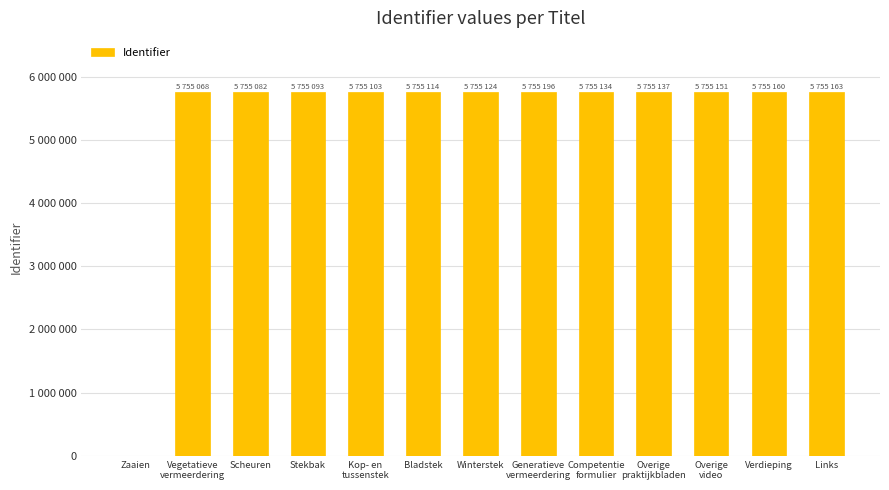

Reading left to right, extract all data points from this chart.

Zaaien=0	Vegetatieve
vermeerdering=5755068	Scheuren=5755082	Stekbak=5755093	Kop- en
tussenstek=5755103	Bladstek=5755114	Winterstek=5755124	Generatieve
vermeerdering=5755196	Competentie
formulier=5755134	Overige
praktijkbladen=5755137	Overige
video=5755151	Verdieping=5755160	Links=5755163